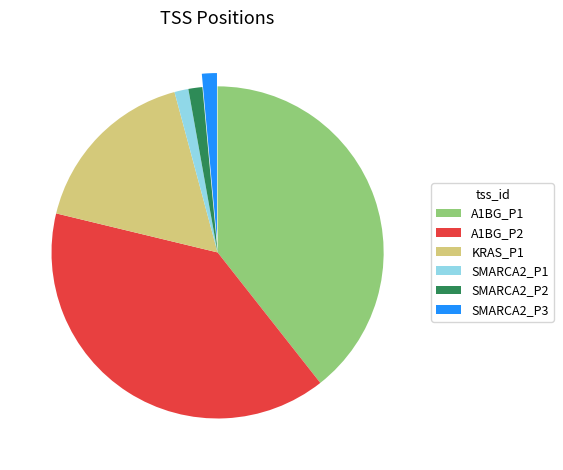

Is there a majority slice in this chart?

No